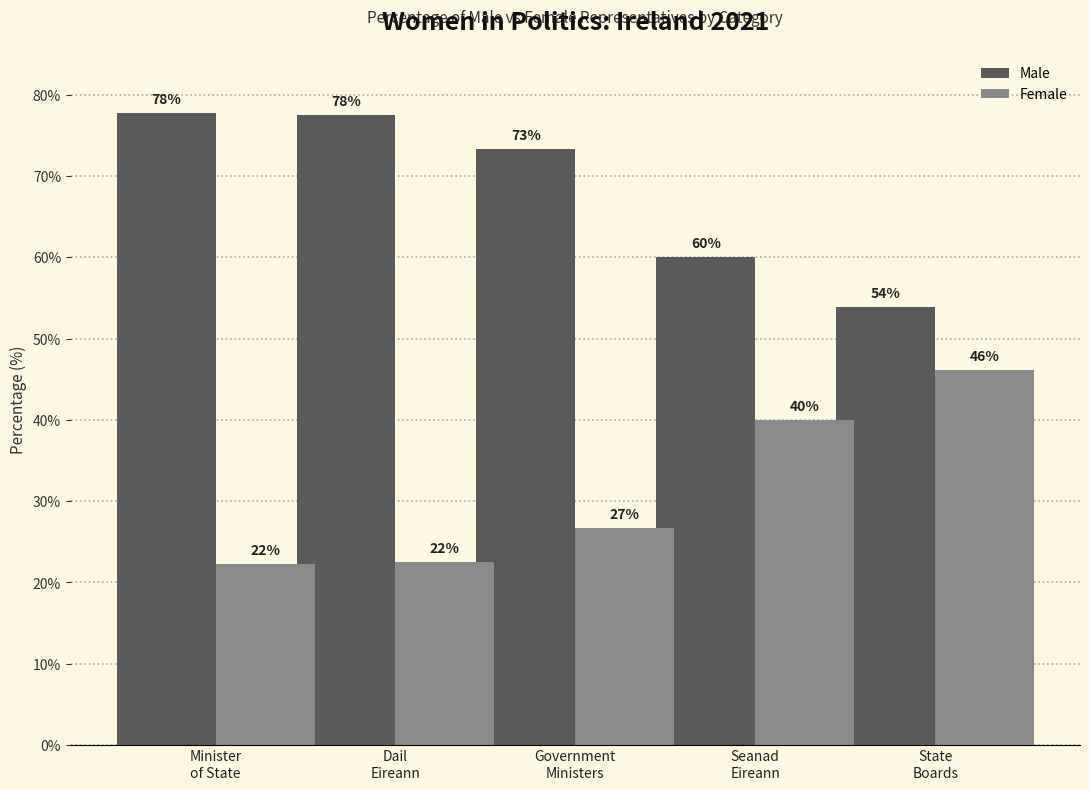

What are all the series names shown in the legend?

Male, Female